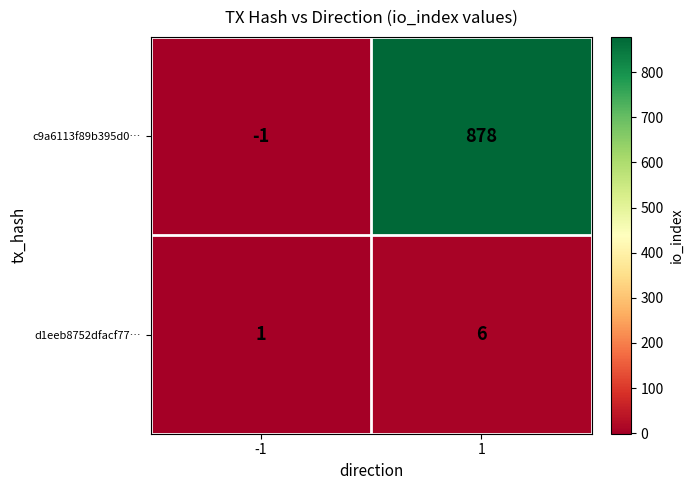

At 1, list the series in order from largest to smallest.

c9a6113f89b395d0…, d1eeb8752dfacf77…